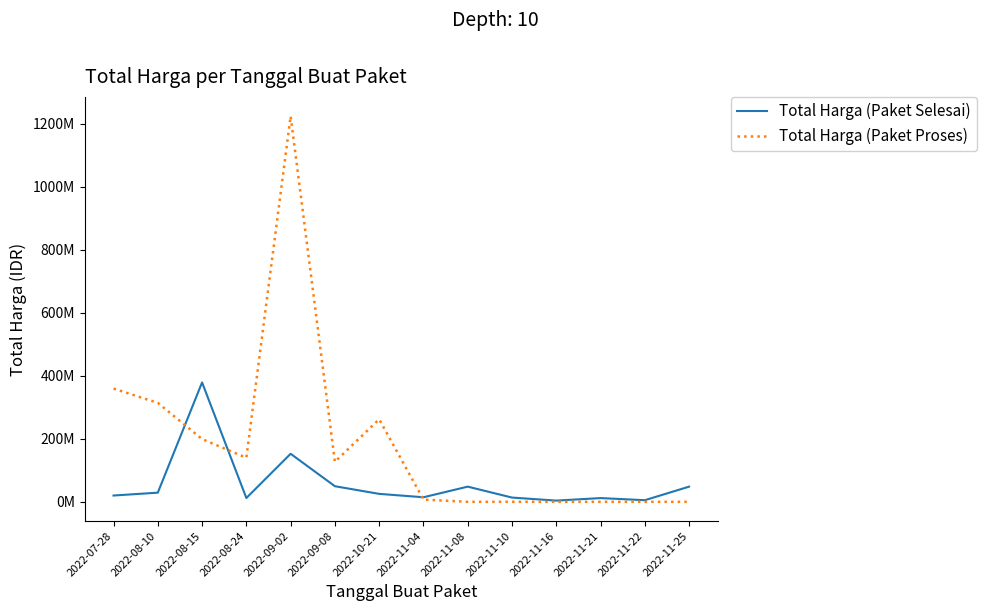

The Total Harga (Paket Selesai) series shows 3825000 at 2022-11-16. True or false?

True